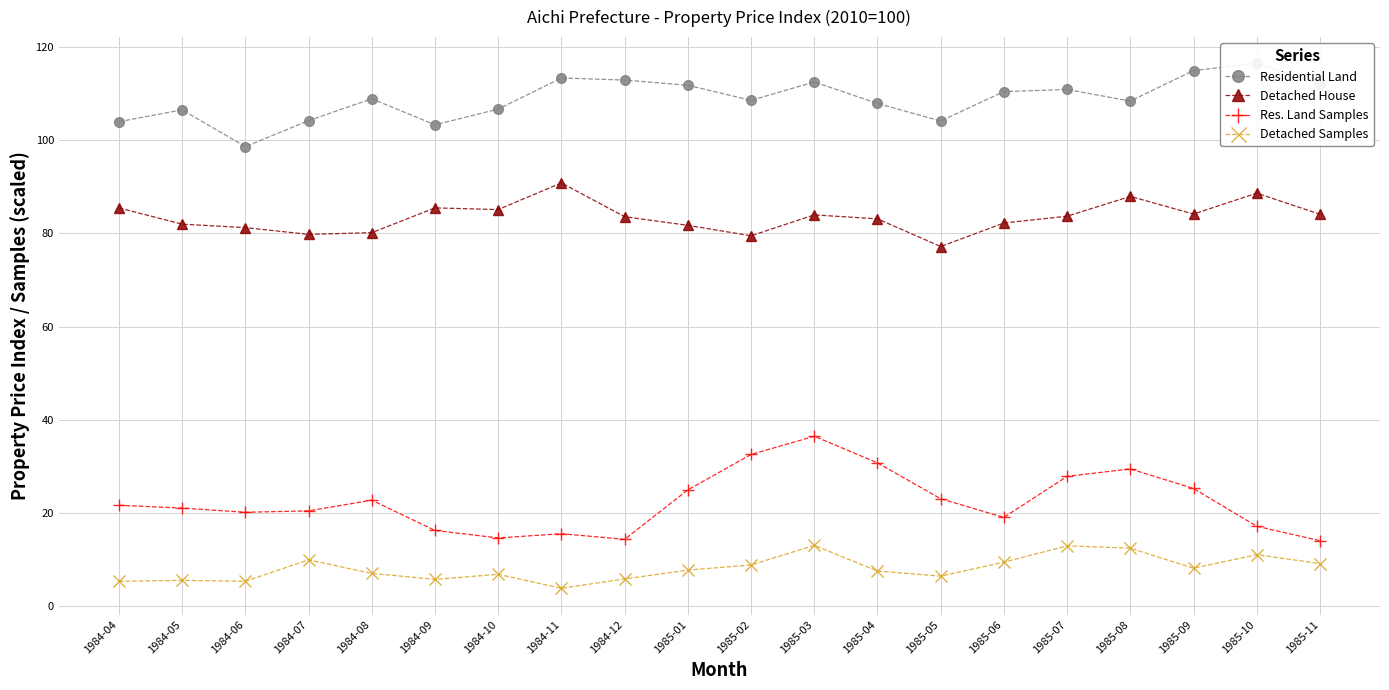

How many values in the Residential Land series exceed 108?

12